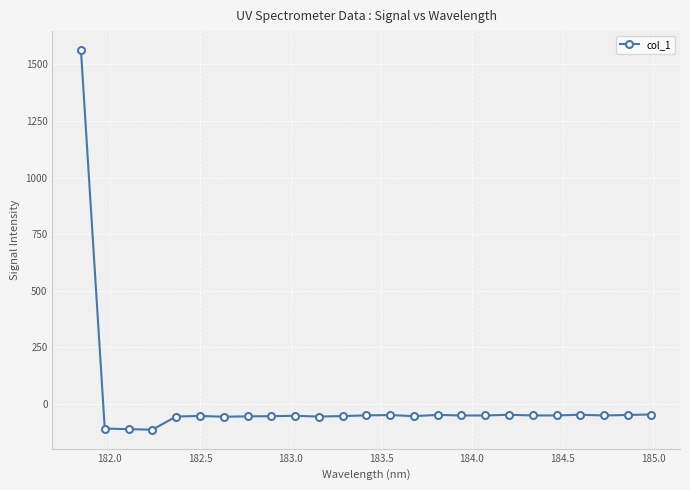

How many data points are less than -52?

18